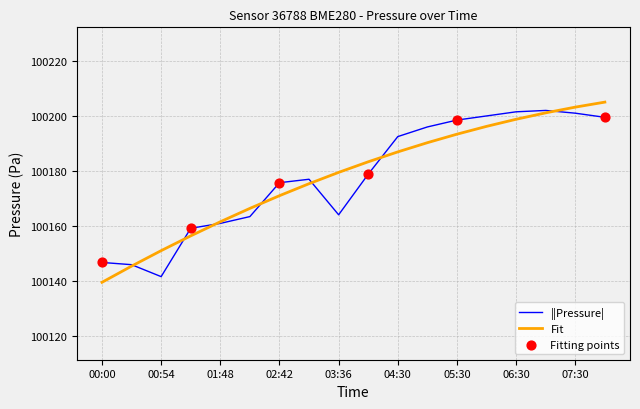

Which series has the largest range (max minus min)?

Fit